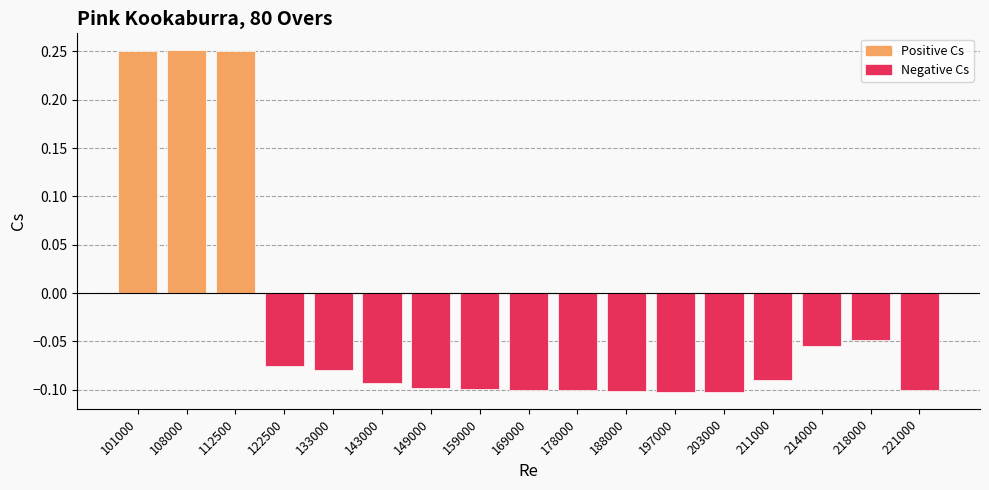

At which label does the data first exceed 0?

101000